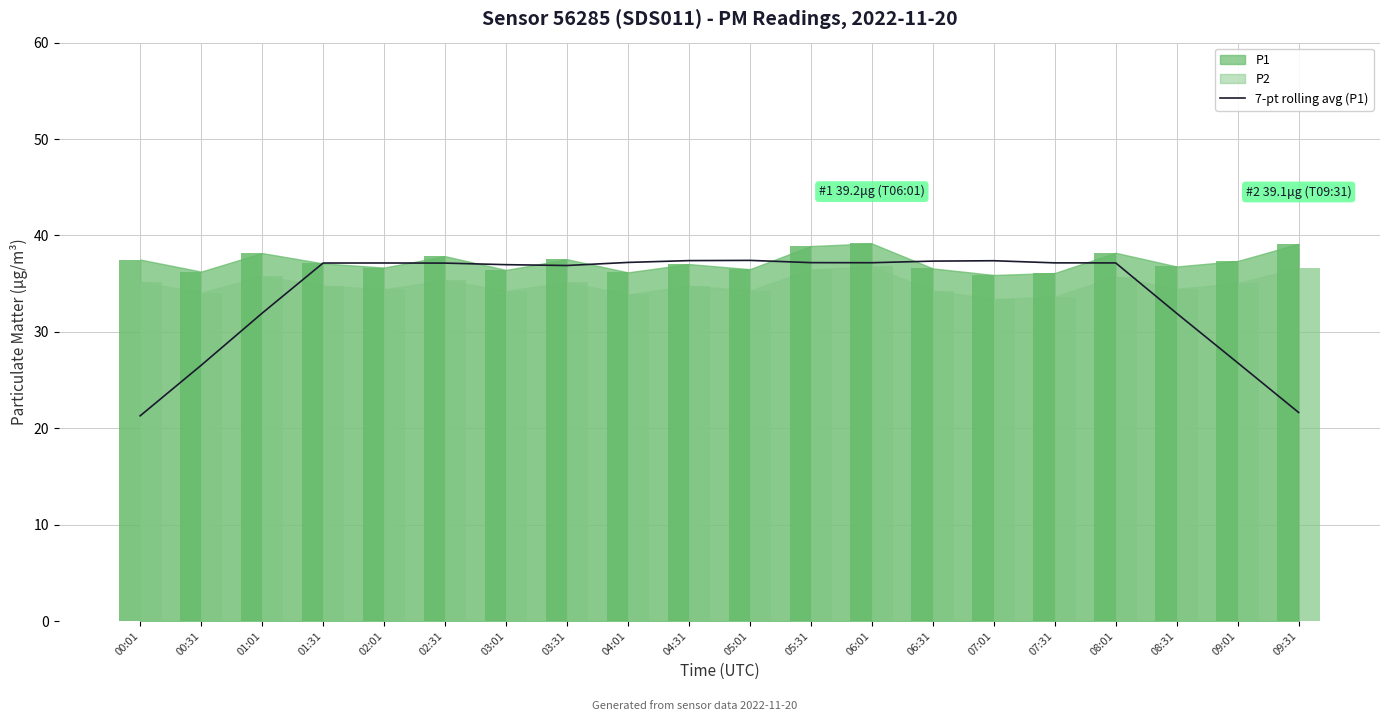

What position from the right is 08:01?

4